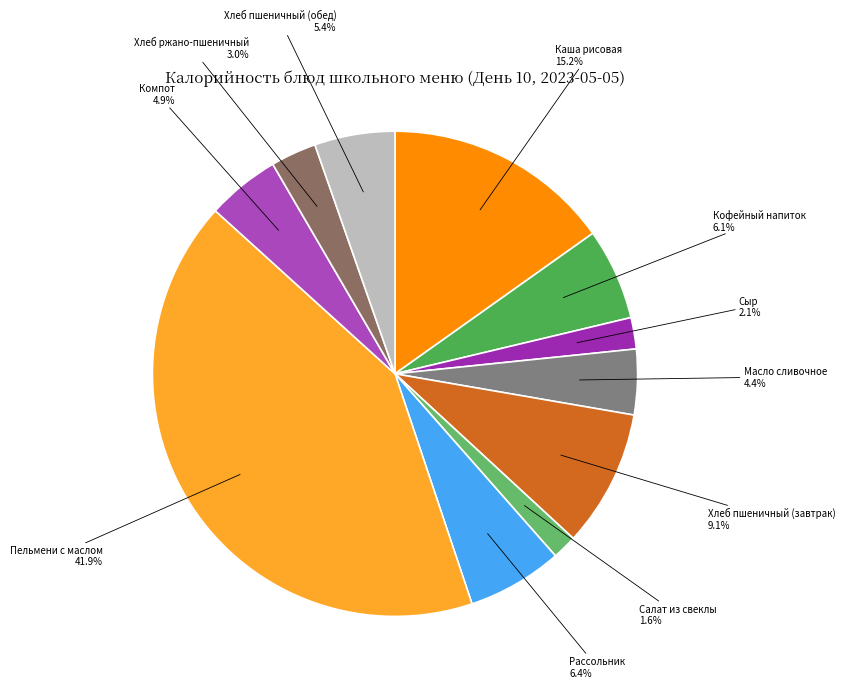

To the nearest percent, what portion does Каша рисовая represent?

15%